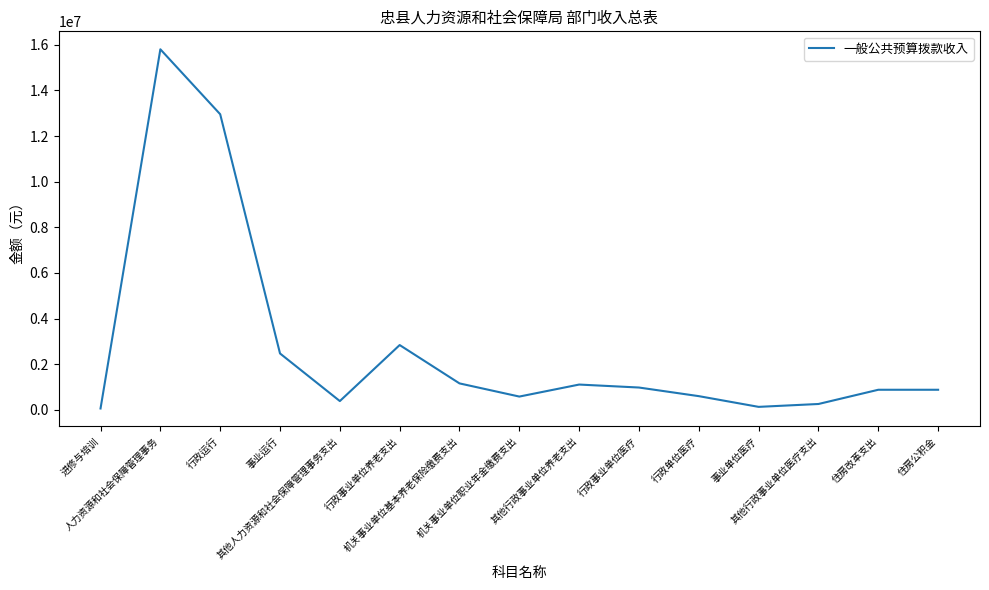

What is the difference between the maximum and minimum values?

15747968